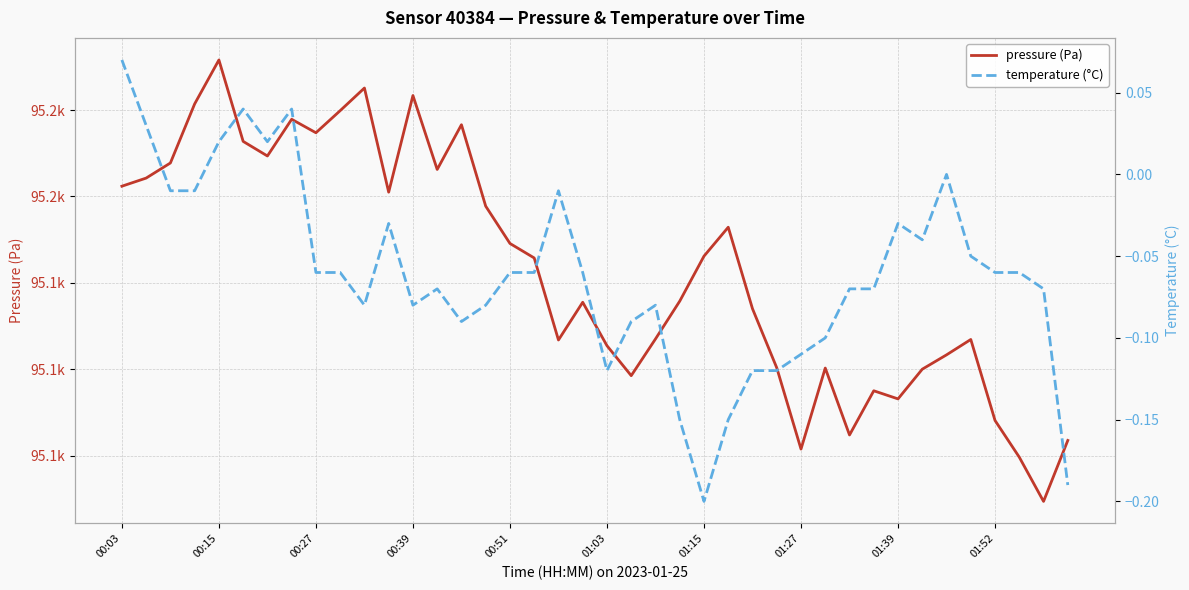

The pressure (Pa) series shows 144375.0 at 14. True or false?

False